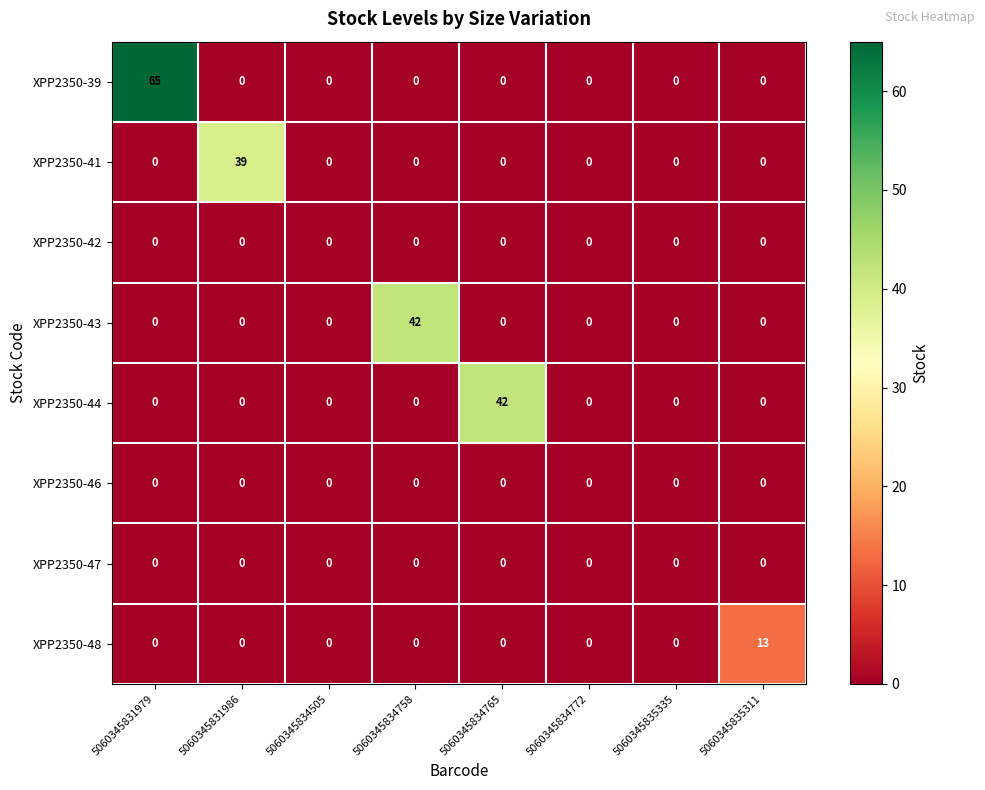

Which label corresponds to the largest value in the chart?

5060345831979